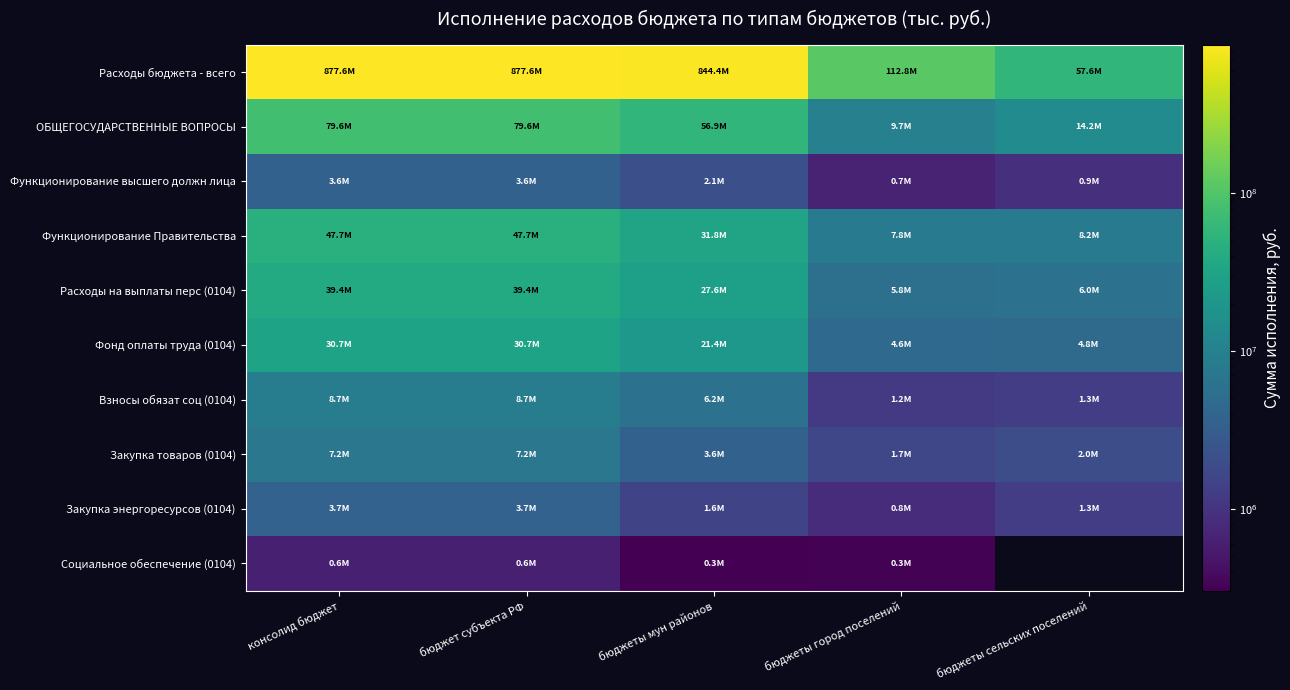

What is the approximate value of Фонд оплаты труда (0104) at бюджеты мун районов?

21412999.2